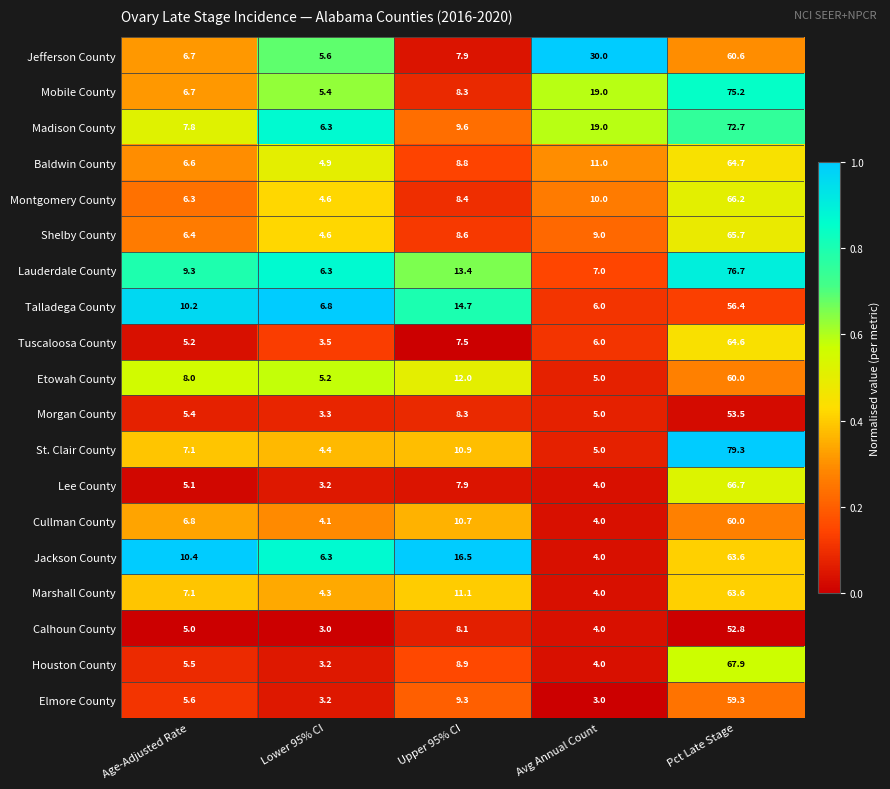

Which series has the largest total across all categories?

Madison County